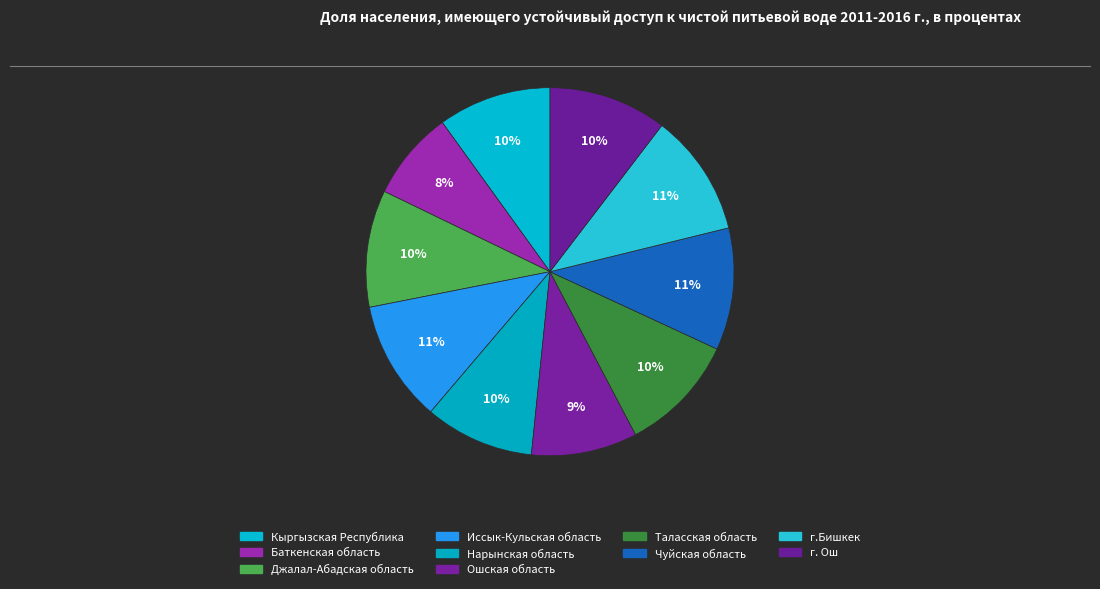

True or false: Ошская область accounts for 9% of the total.

True